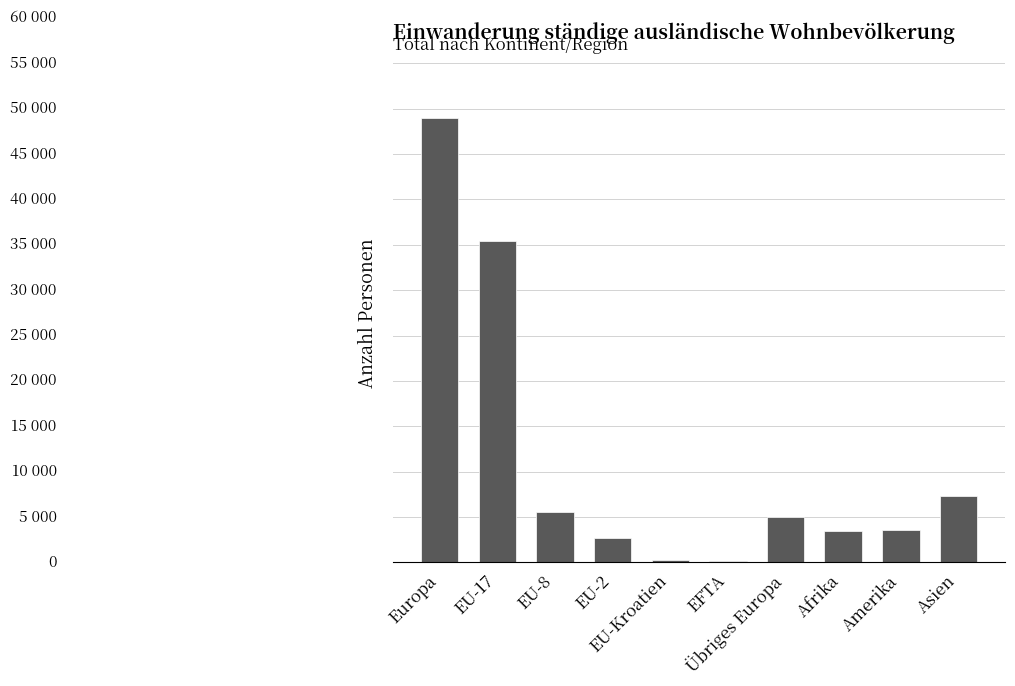

Are the bars horizontal?

No